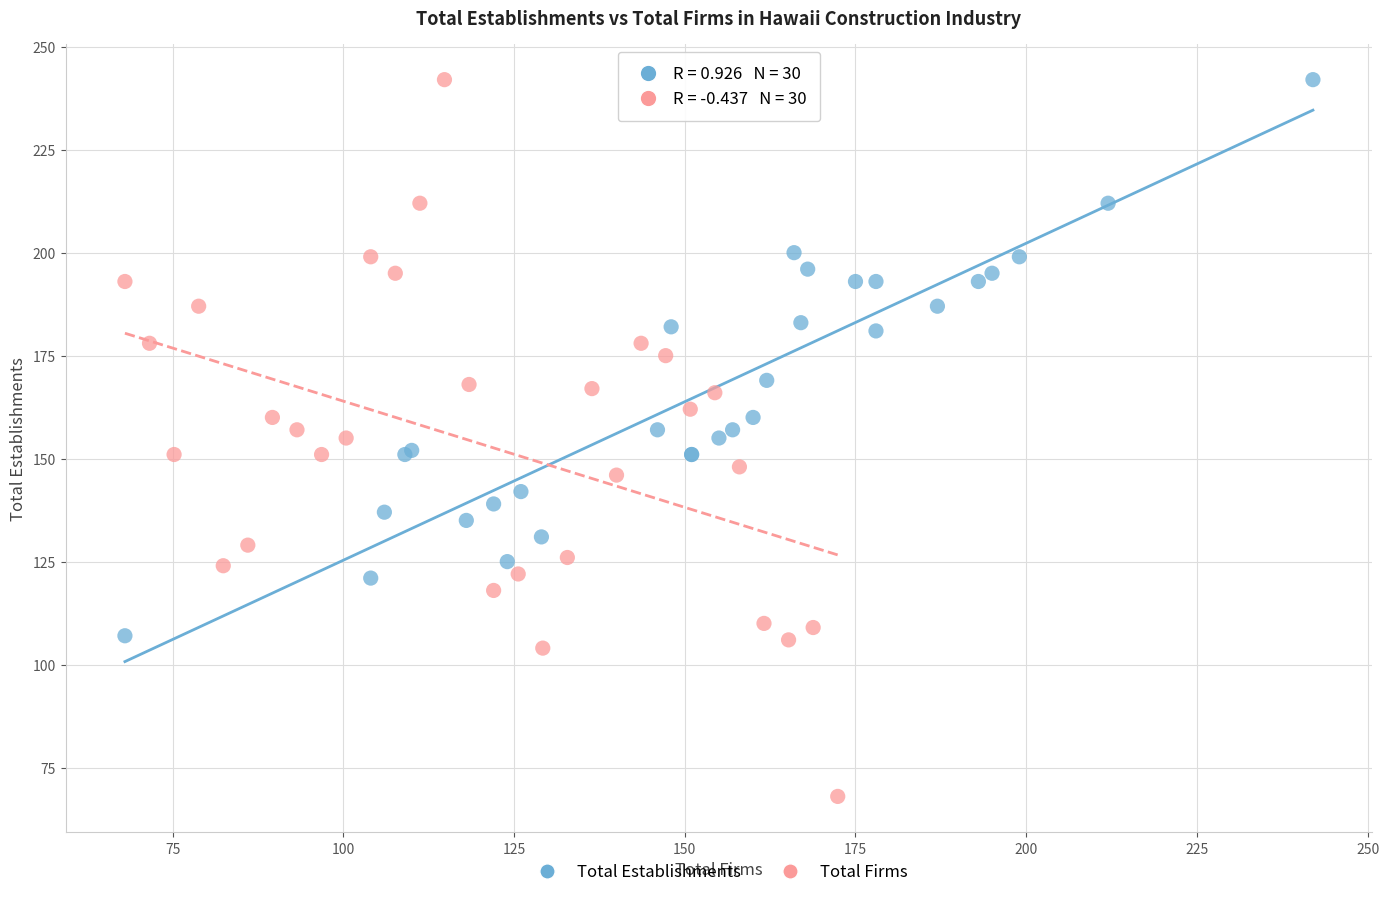

Which series reaches the minimum Y coordinate?

Total Firms